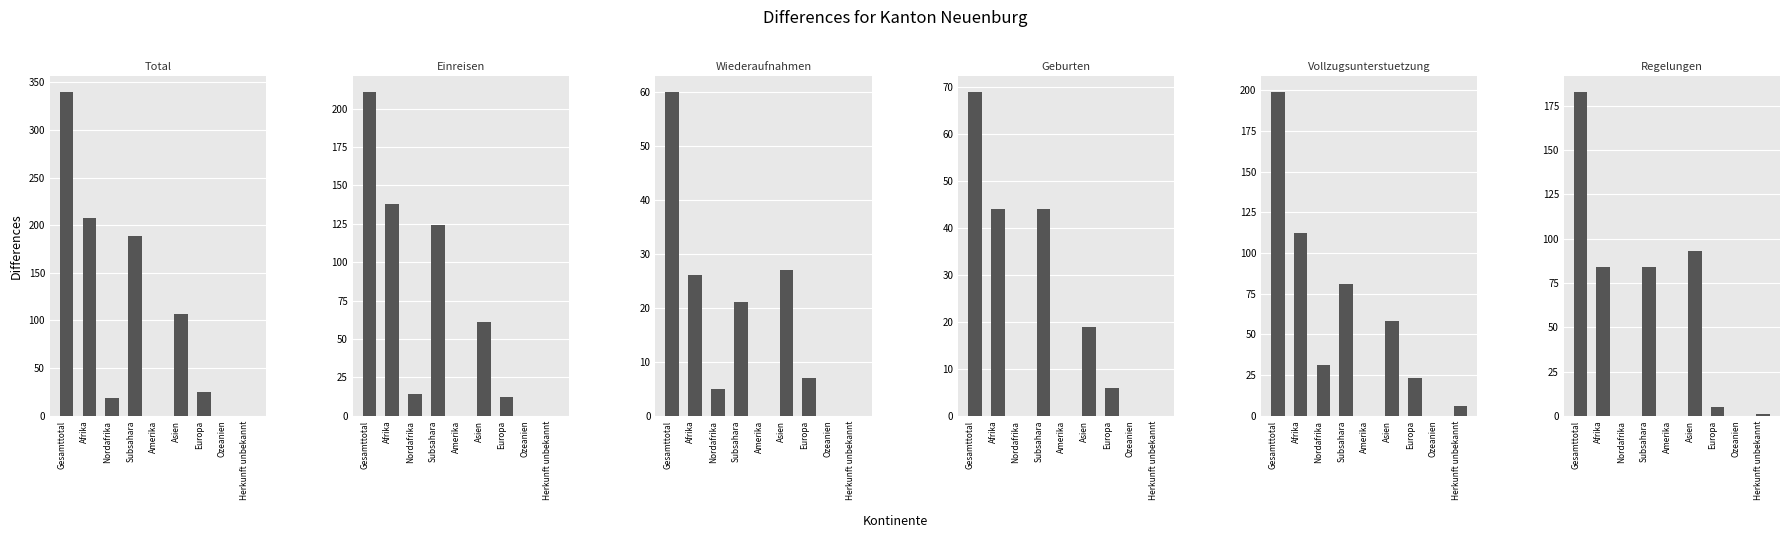

What is the value of the Geburten bar at the 1st from the left?

69